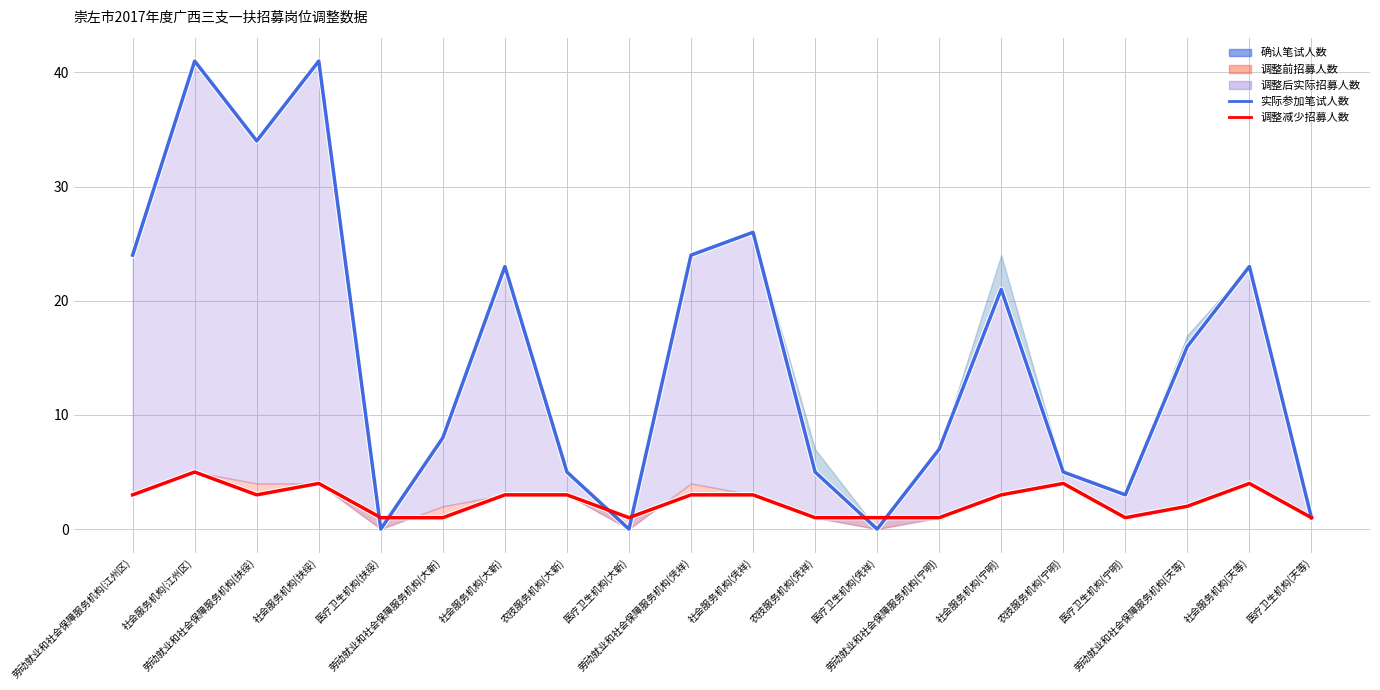

The 实际参加笔试人数 series shows 70 at 社会服务机构(扶绥). True or false?

False